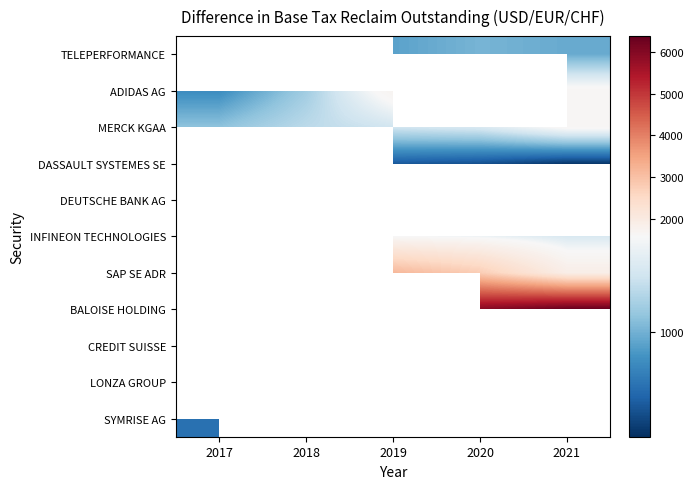

Count the number of categories in the chart.

5